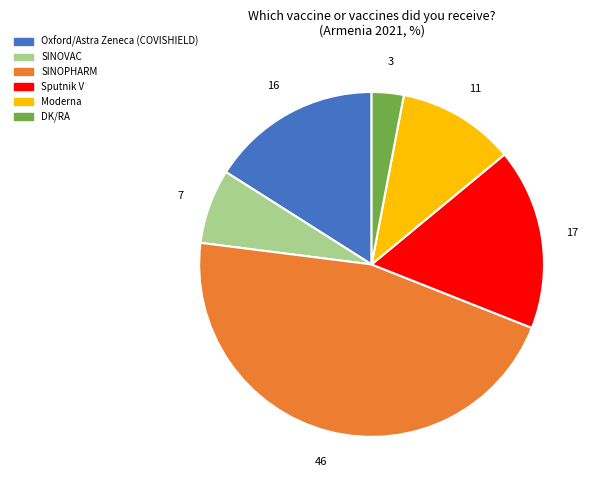

Rank the categories by value from highest to lowest.

SINOPHARM, Sputnik V, Oxford/Astra Zeneca (COVISHIELD), Moderna, SINOVAC, DK/RA